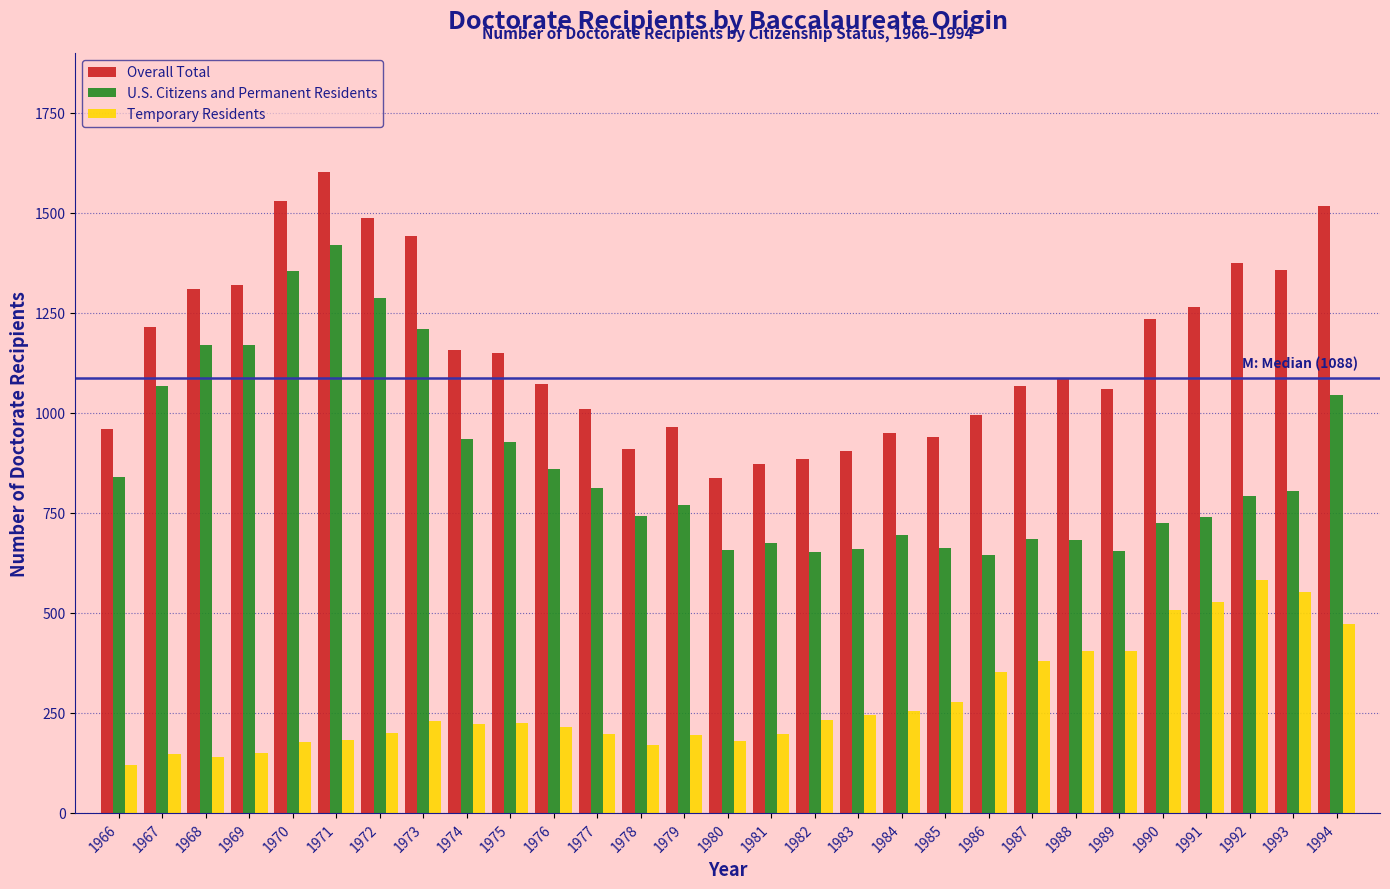

True or false: Temporary Residents has a value of 183 at 1971.

True